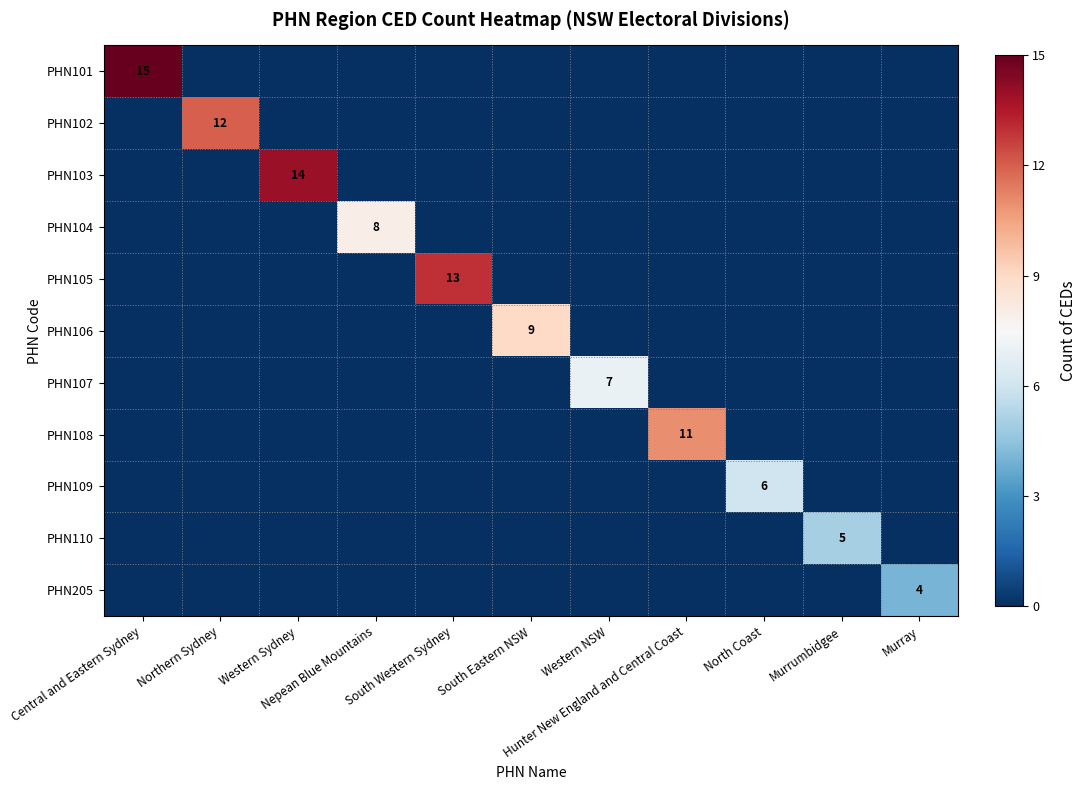

Which series has the widest spread of values?

PHN101